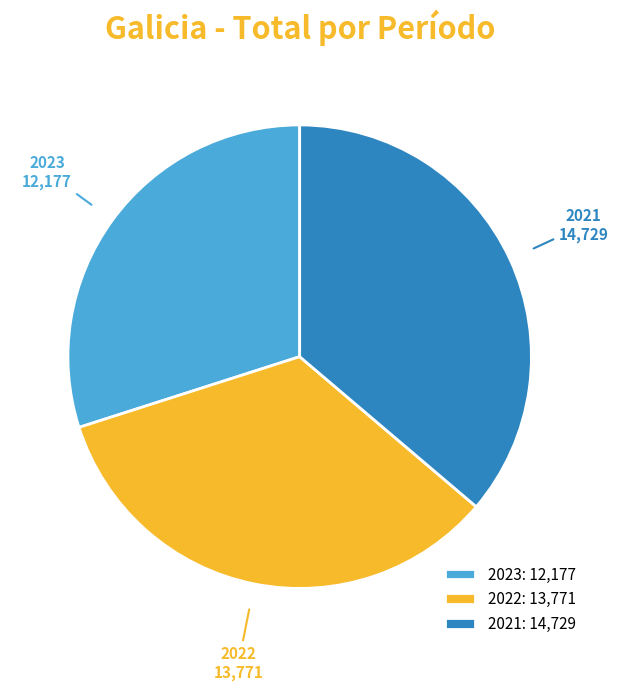

Is the sum of 2021 and 2022 greater than half?

Yes